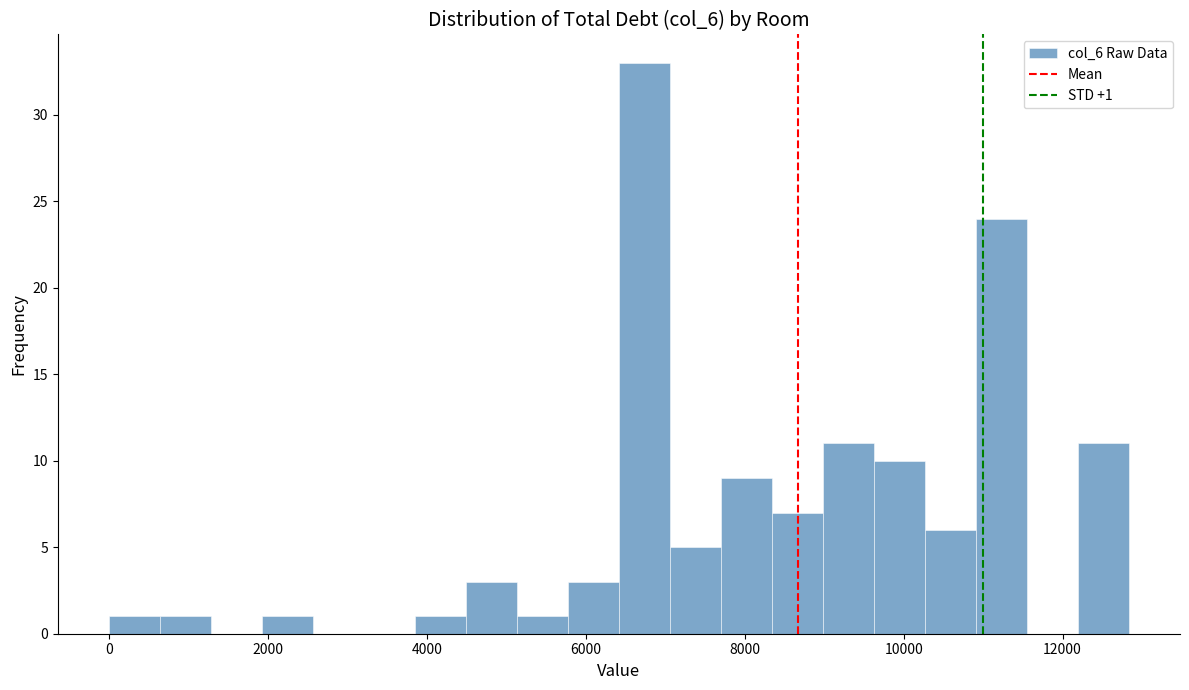

Around what value on the x-axis is the tallest bar? Give the approximate position of its centre, as read against the axis.

6800